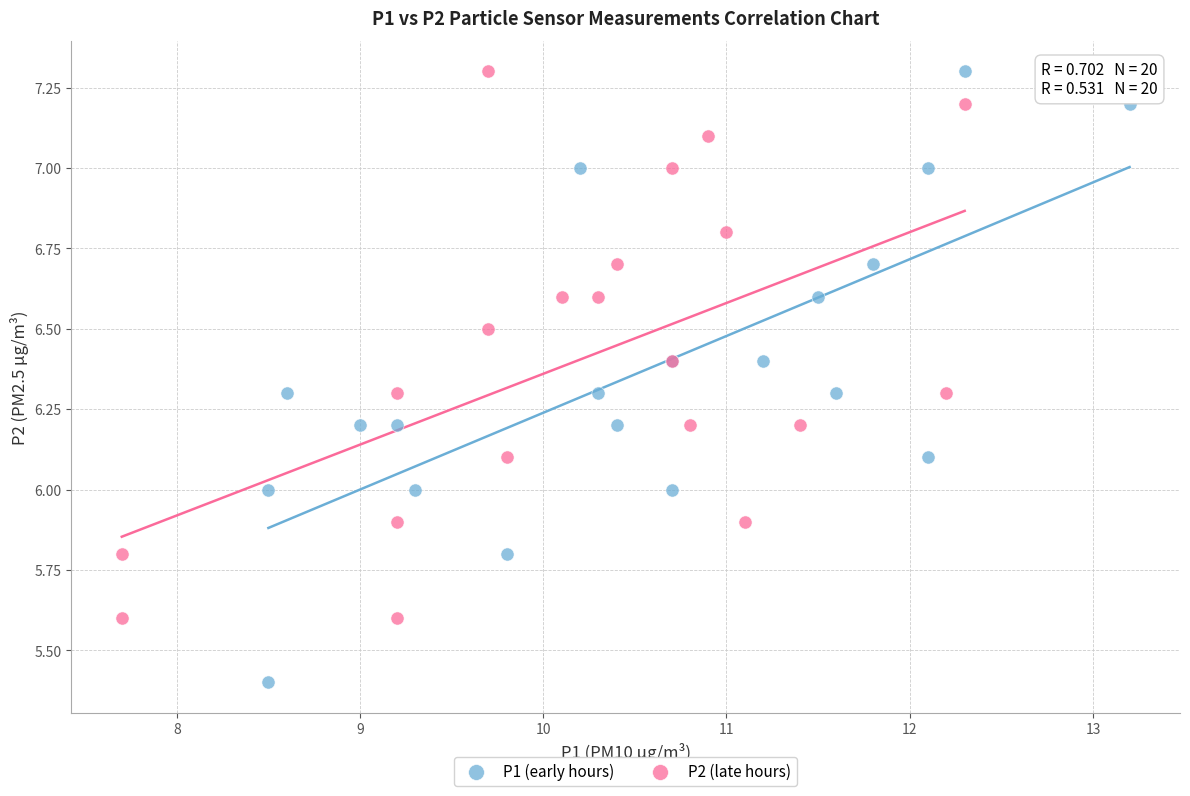

Which series has the largest Y range (max minus min)?

P1 (early hours)